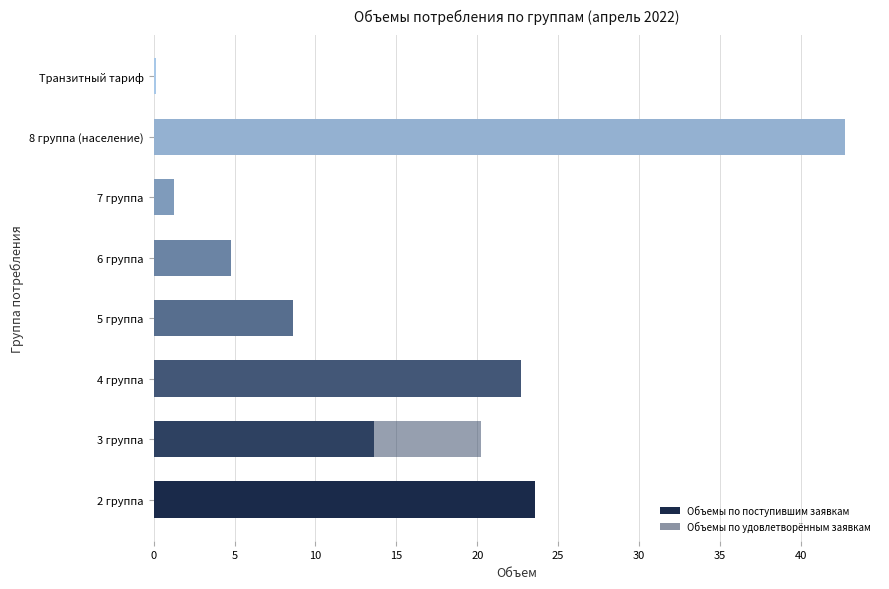

Reading left to right, transcribe all the data shown in this chart.

Объемы по поступившим заявкам: 23.6	13.6	22.7	8.6	4.8	1.3	42.7	0.2
Объемы по удовлетворённым заявкам: 20.0	20.2	20.4	7.5	4.7	1.2	36.6	0.1